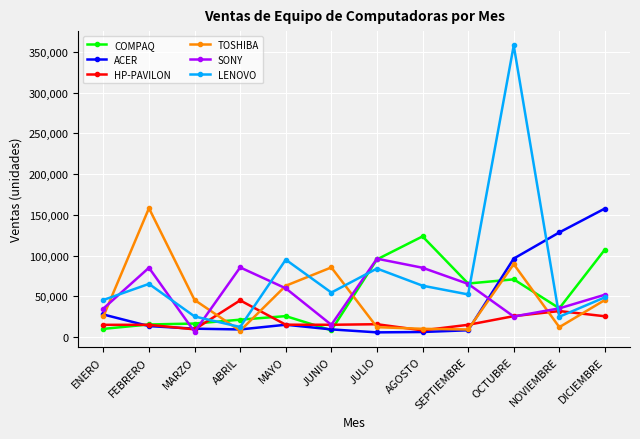

What position from the right is ABRIL?

9